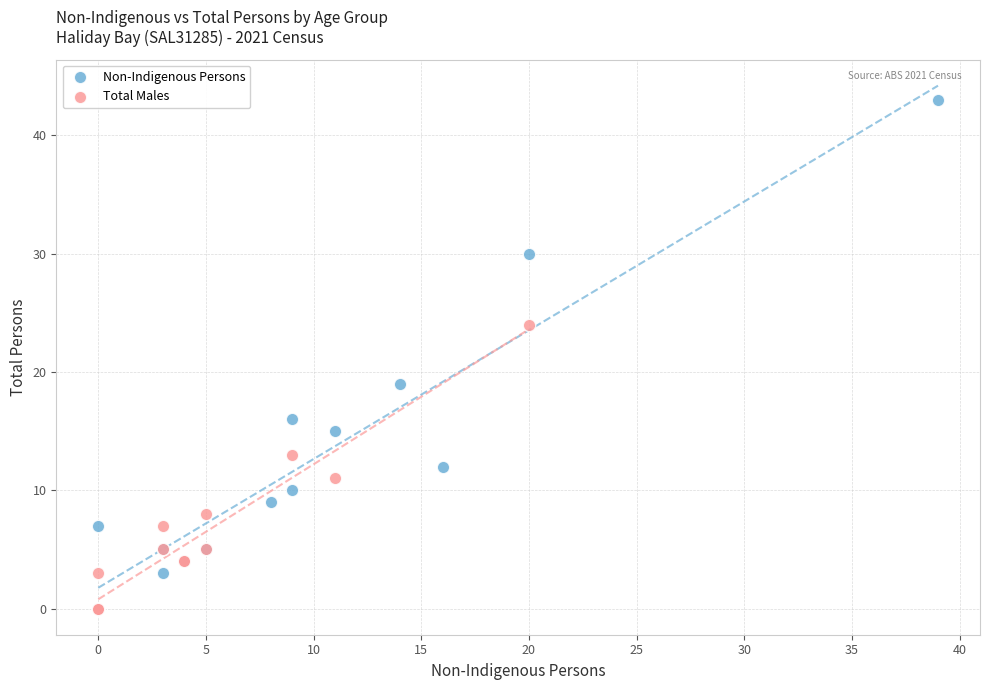

Which series has the widest spread of Y values?

Non-Indigenous Persons